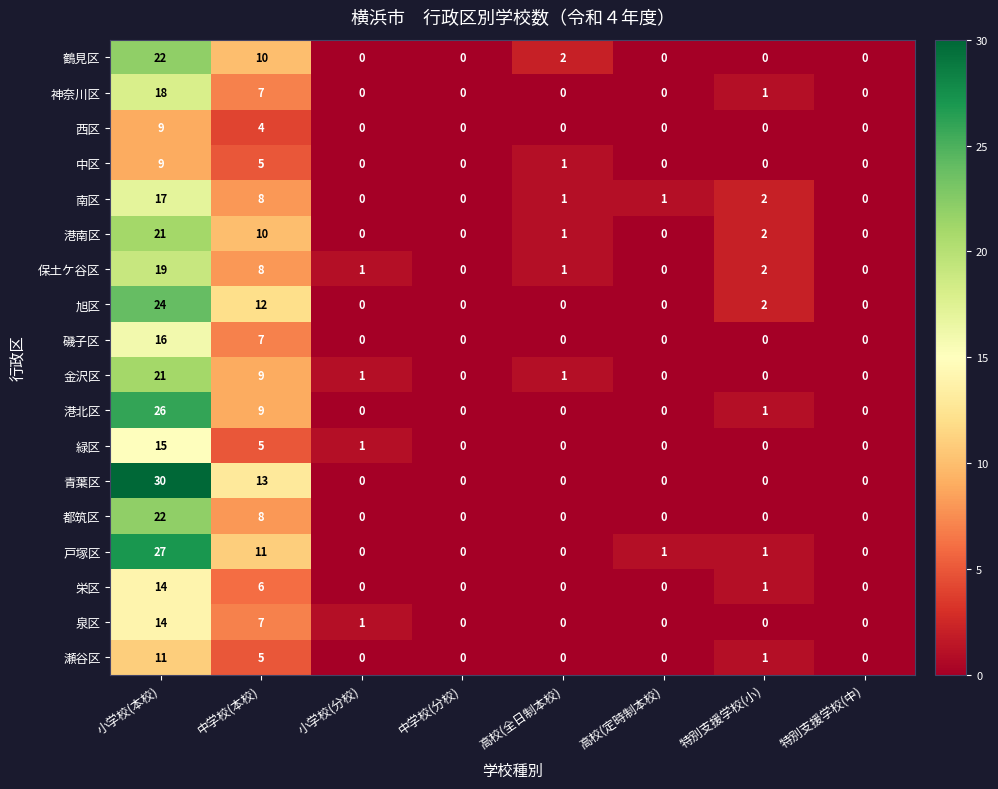

What is the average value of the 栄区 series?

3